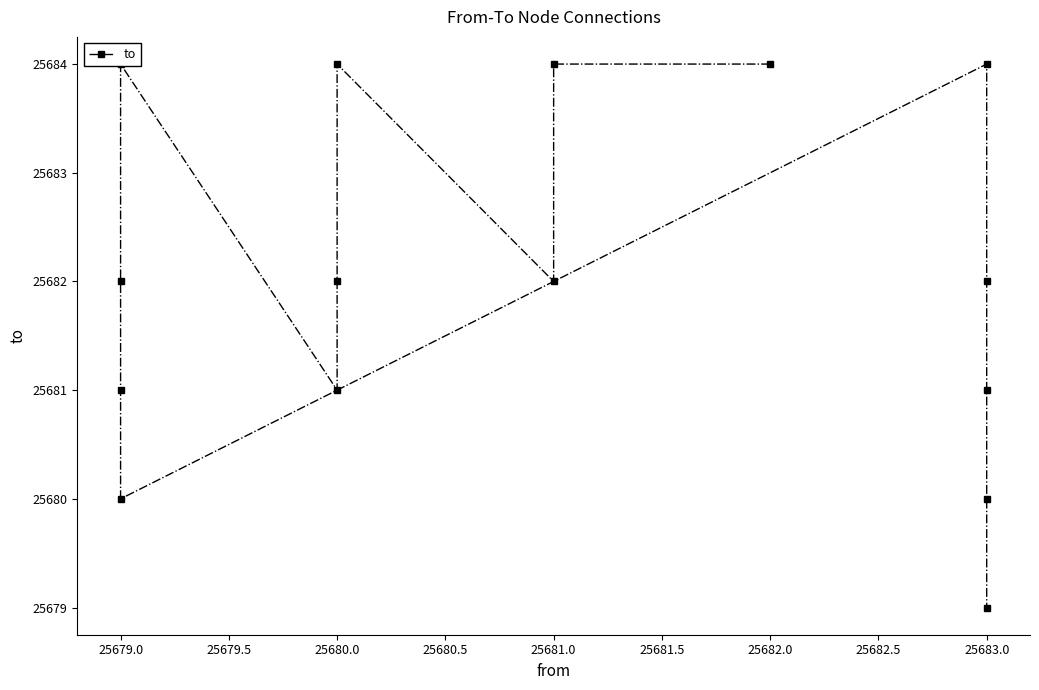

What is the difference between the second highest and second lowest values?

4